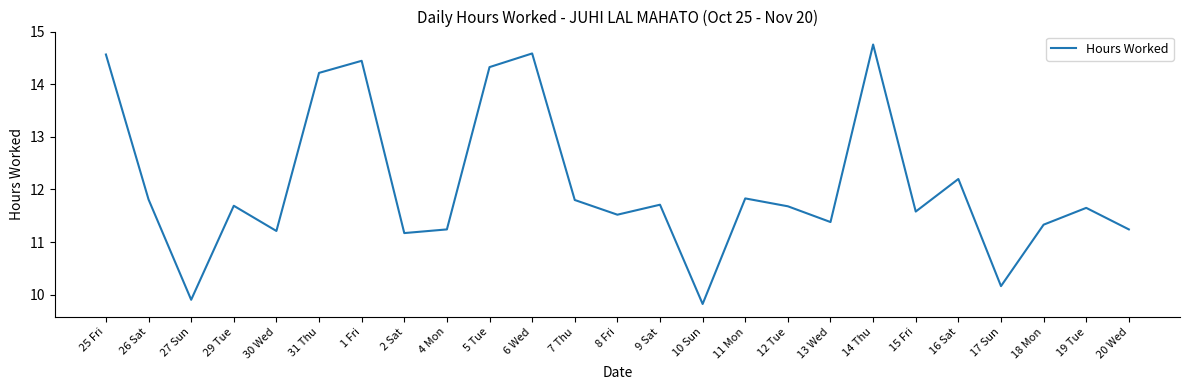

At which category does the data reach its first local peak?

29 Tue